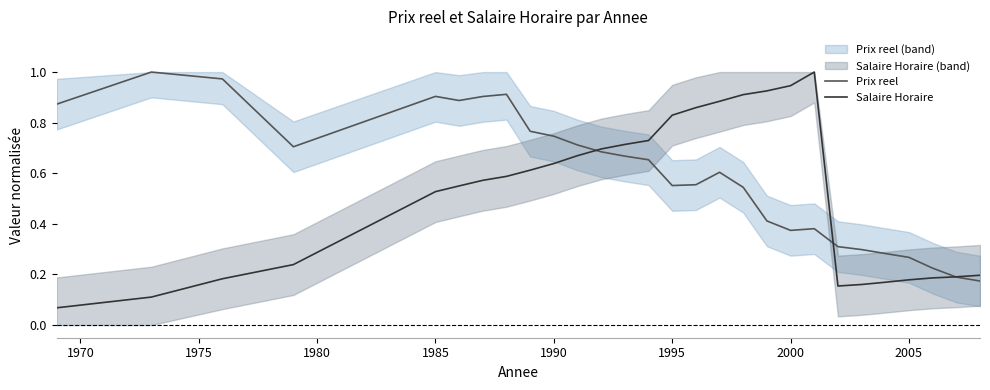

Which series has the largest range (max minus min)?

Salaire Horaire